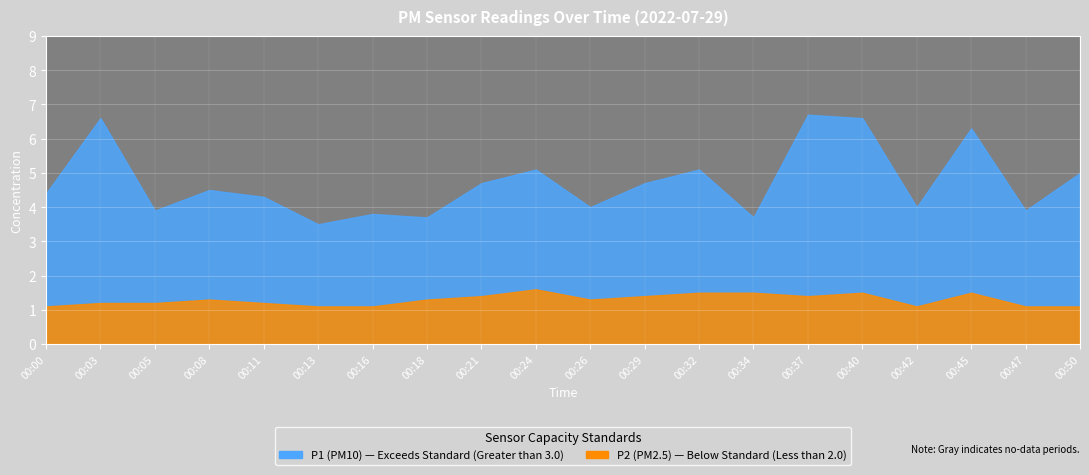

In P1, how many points are higher than both neighbors (excluding endpoints)?

7